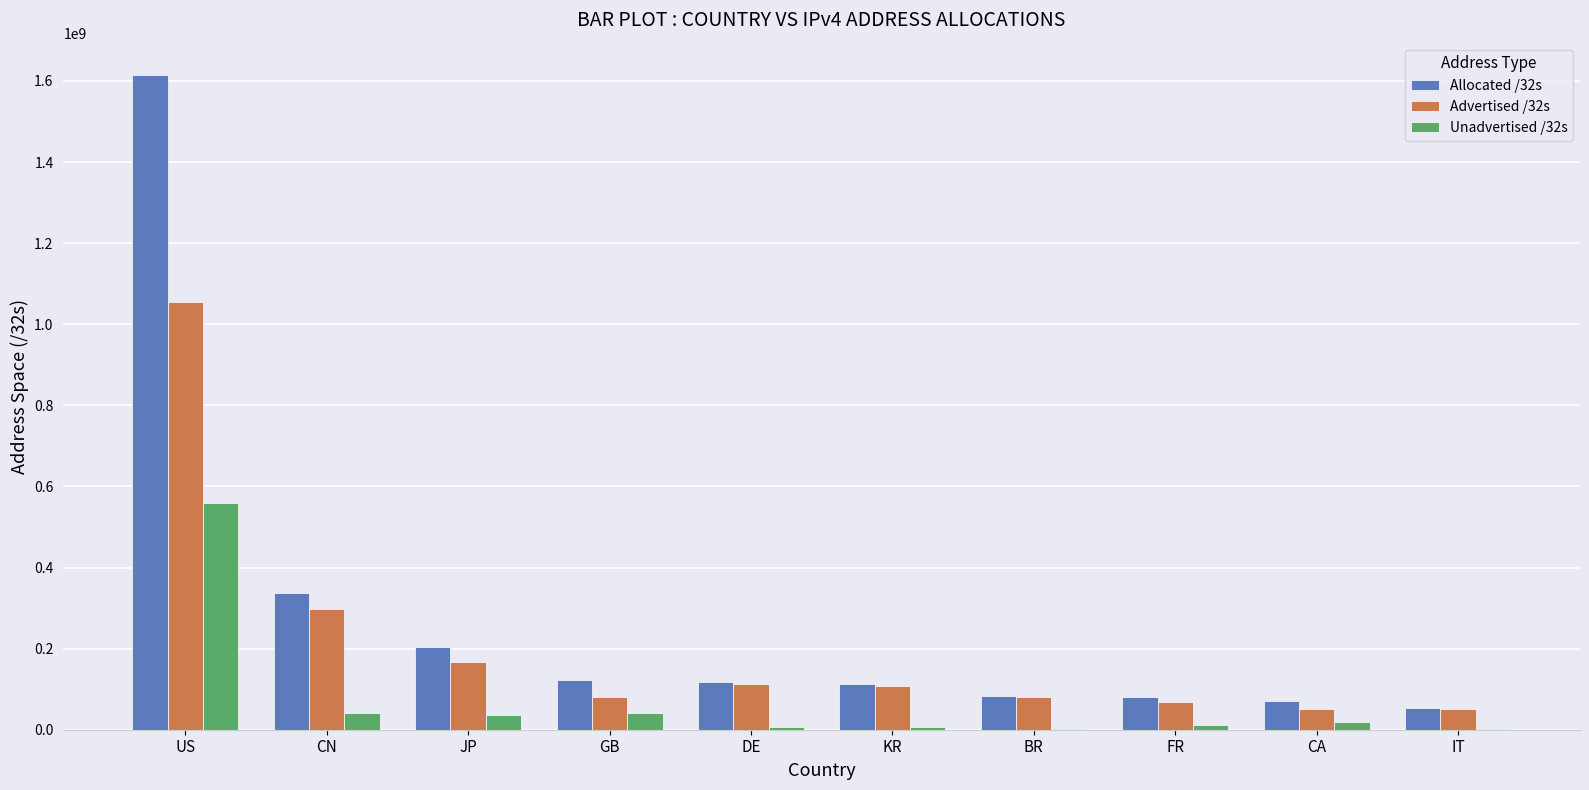

At which category is the sum across all series the highest?

US